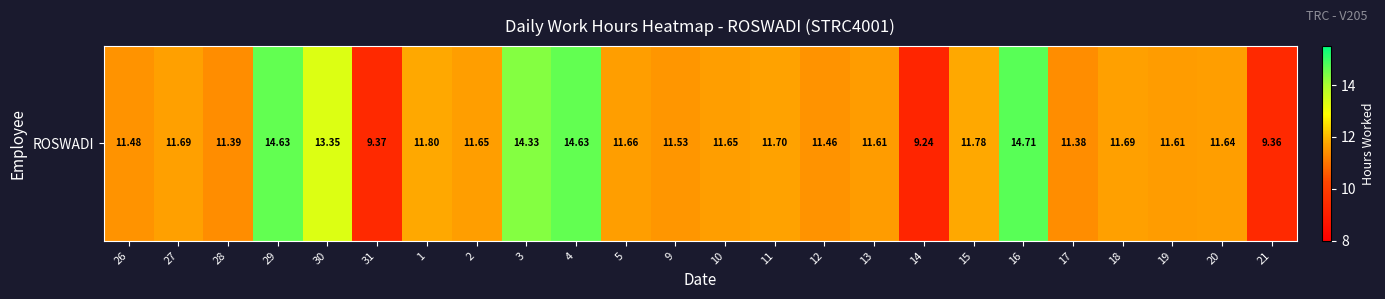

The chart shows a value of 14.6 at 29. True or false?

True